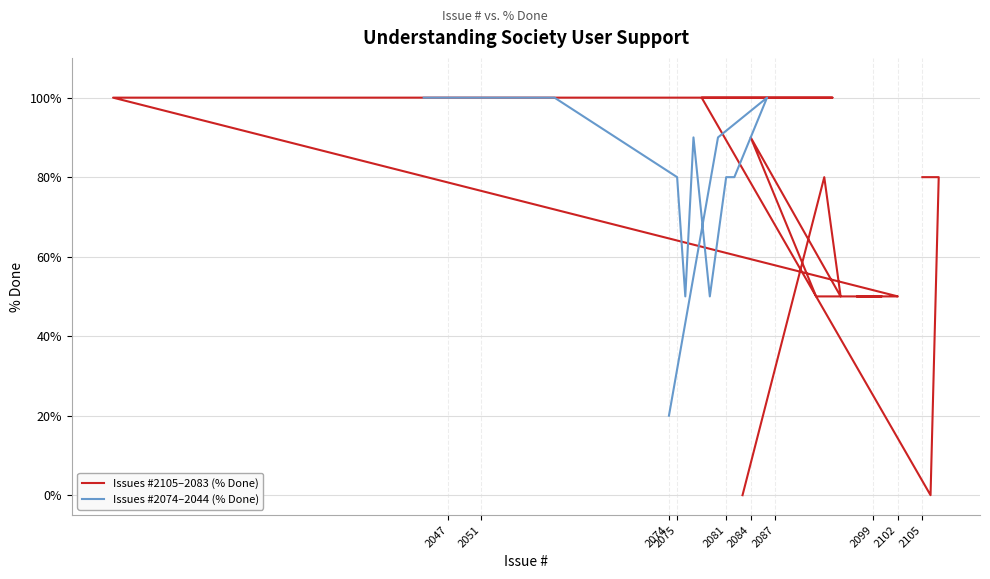

True or false: Issues #2074–2044 (% Done) and Issues #2105–2083 (% Done) intersect in this chart.

True